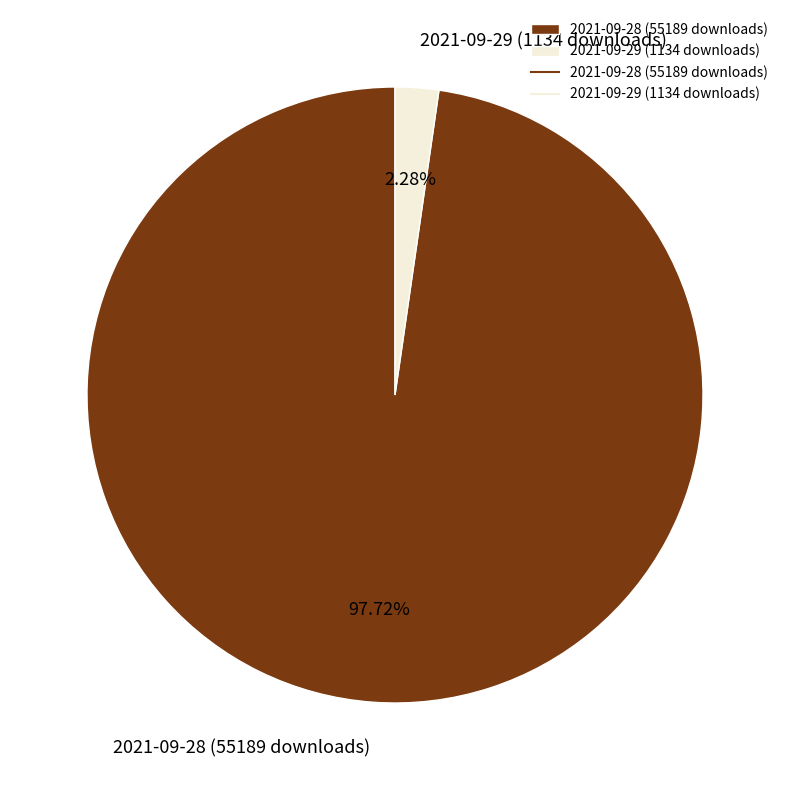

Which slice is the smallest?

2021-09-29 (1134 downloads)